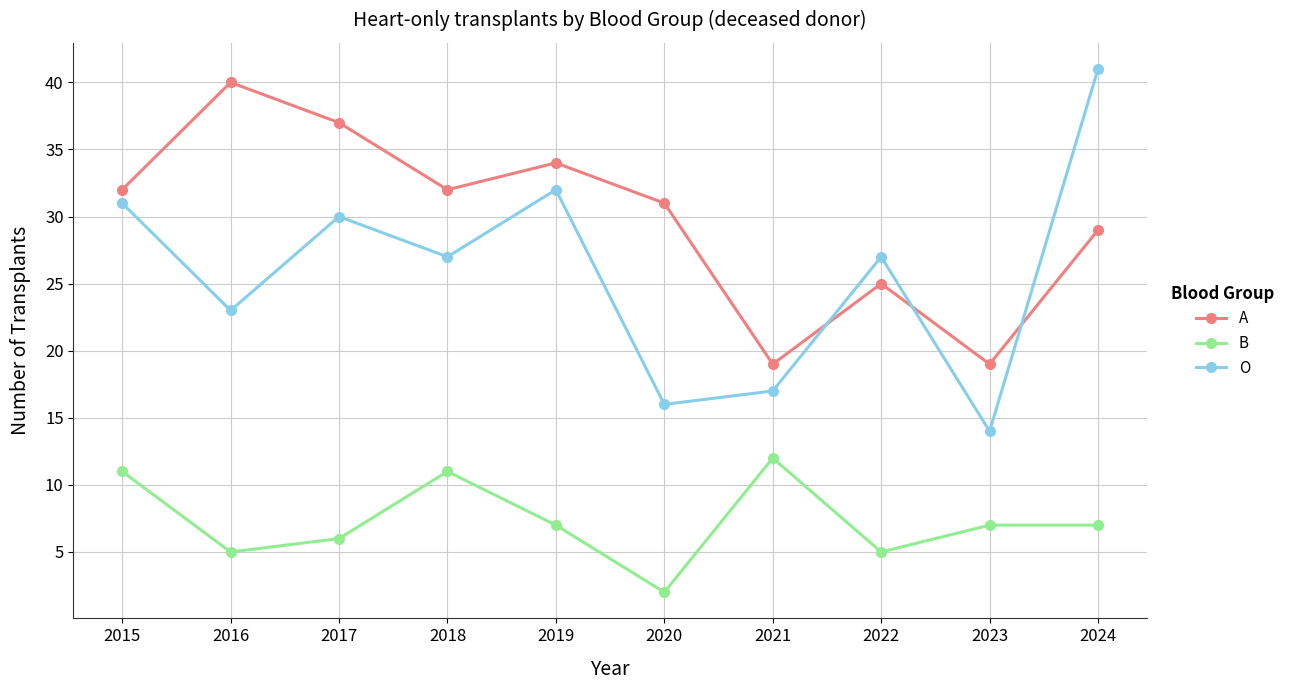

Rank the series by their maximum value, from highest to lowest.

O, A, B